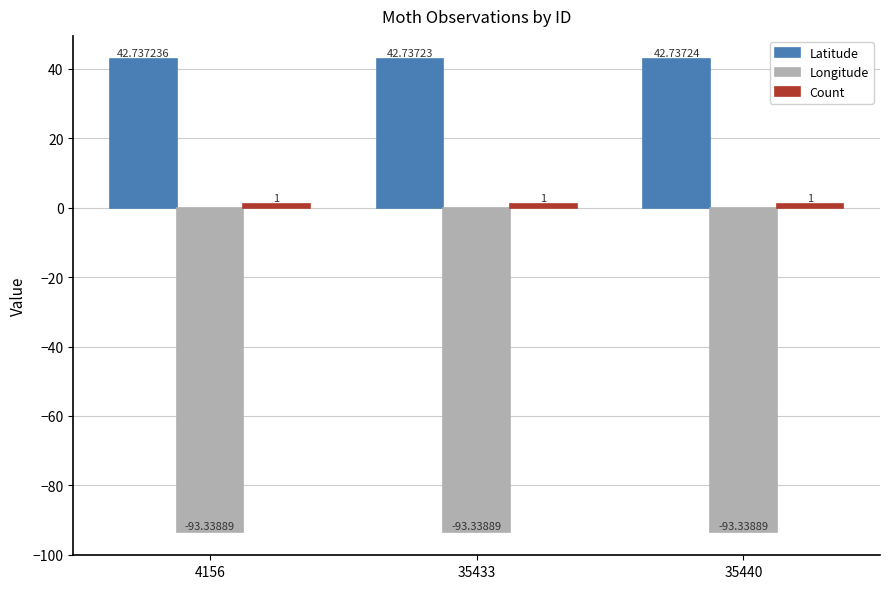

Which series changed the most between 4156 and 35440?

Latitude